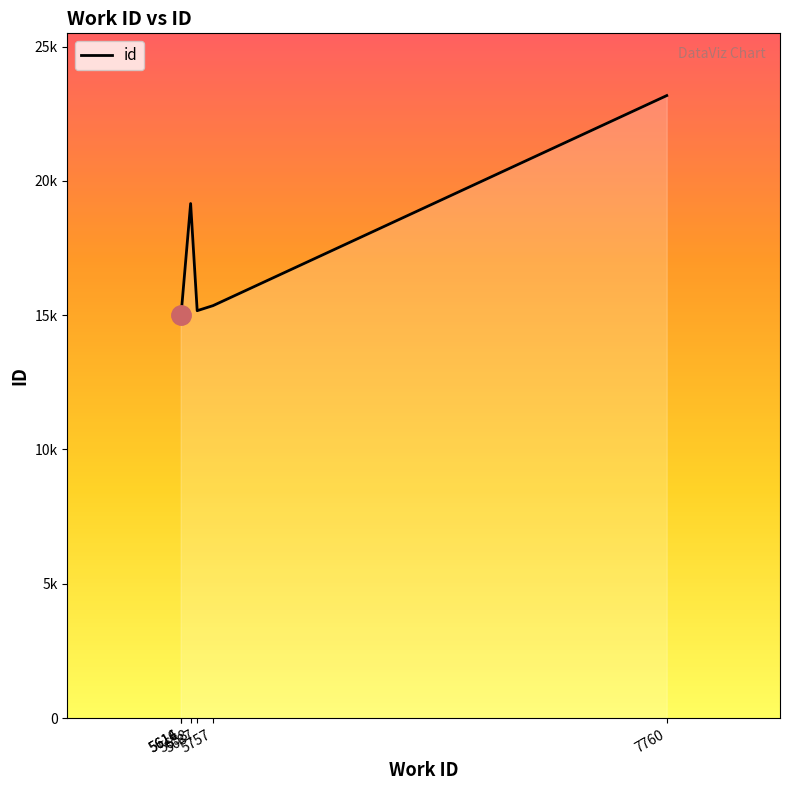

Reading left to right, what are all the values shown in this chart?

15004	15029	19154	15166	15354	23173